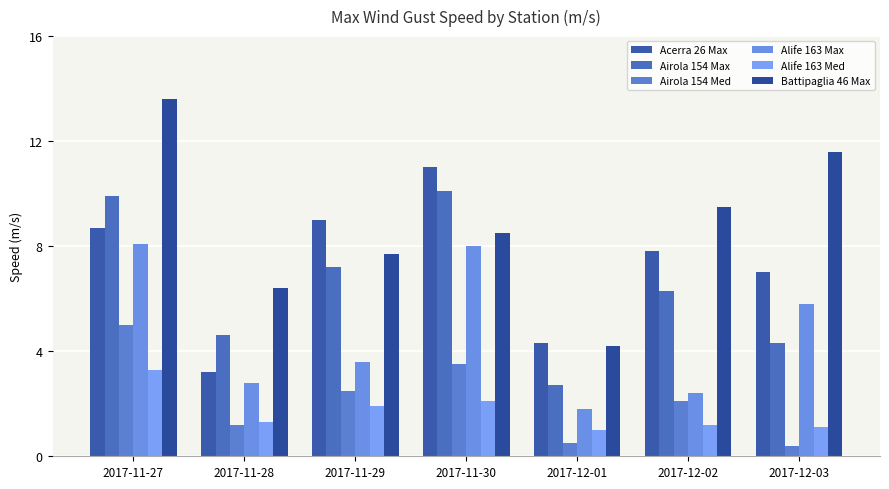

The value of Alife 163 Med at 2017-11-29 is 0.7. True or false?

False